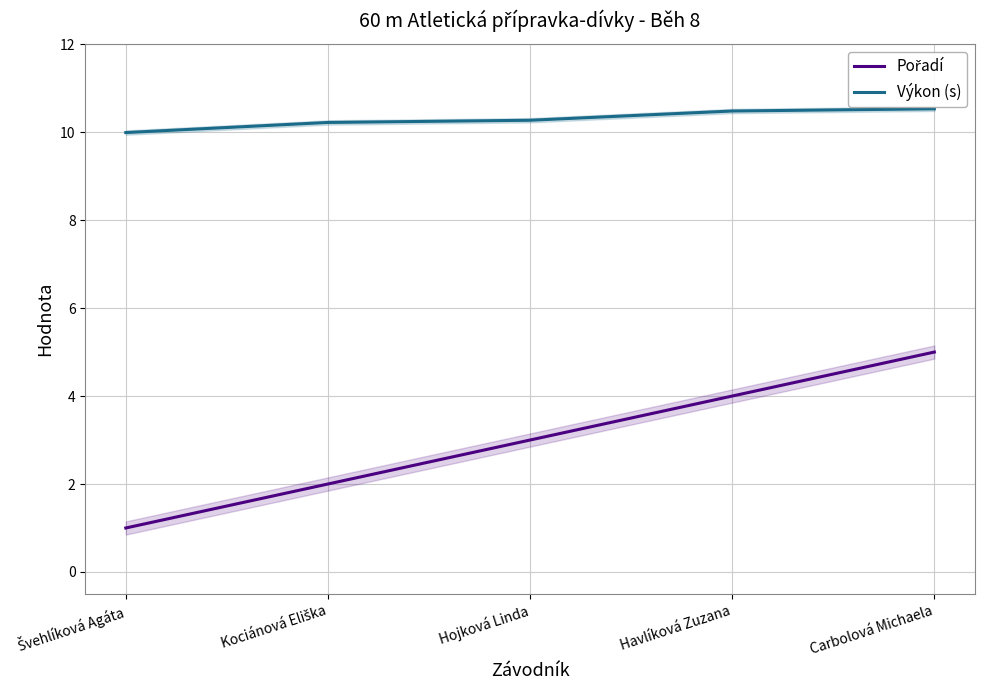

What is the approximate value of Pořadí at Švehlíková Agáta?

1.0